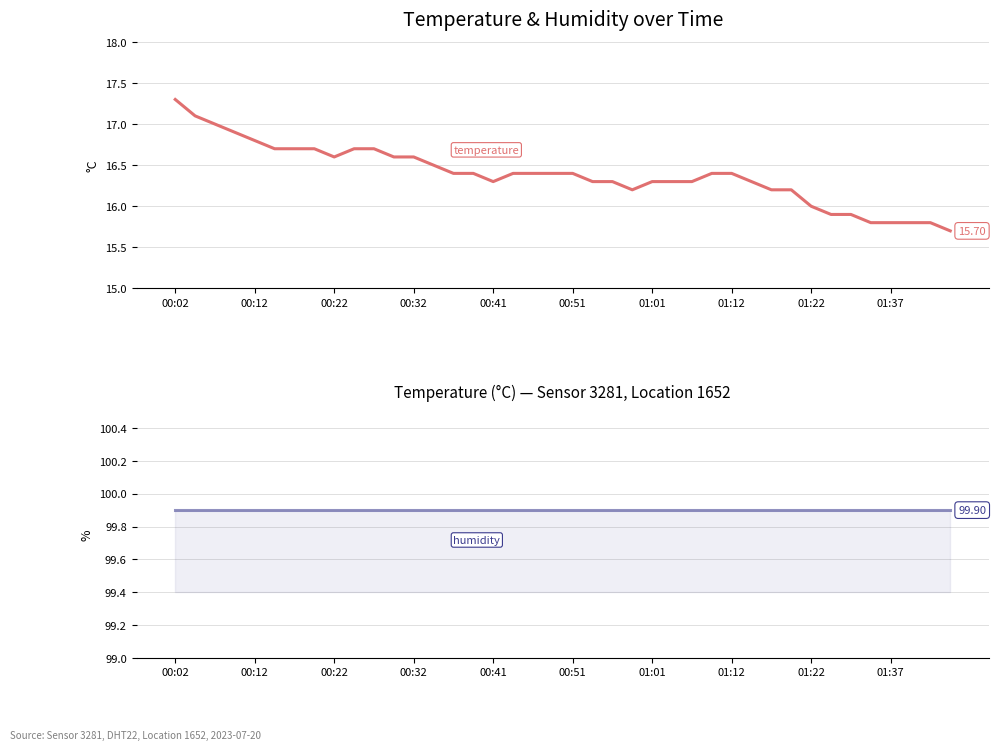

At how many categories does at least one series exceed 34?

40